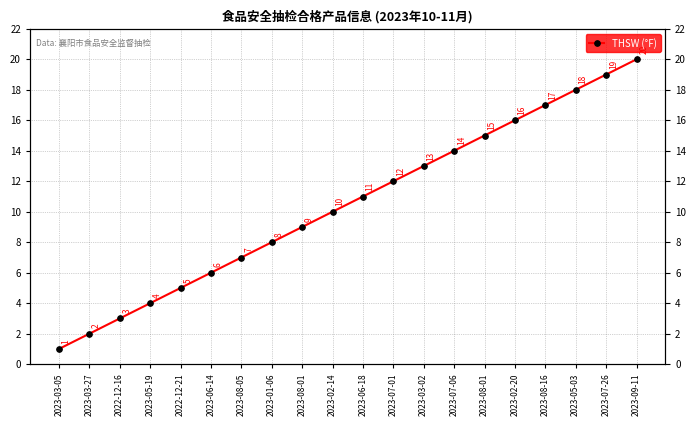

At which label is the value closest to 10?

2023-02-14